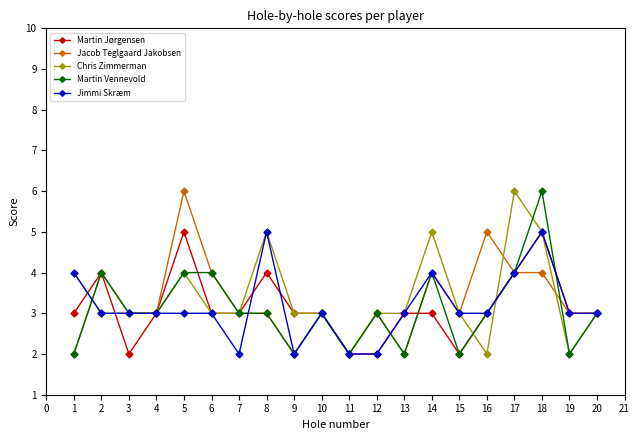

The Chris Zimmerman series shows 3 at 6. True or false?

True